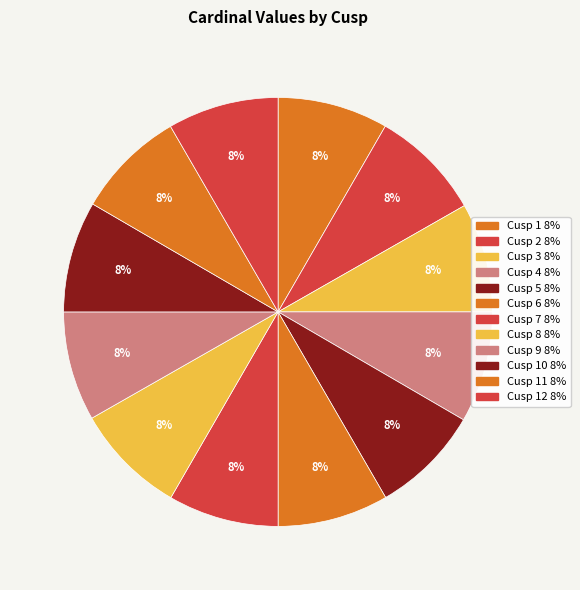

How many segments does this pie chart have?

12